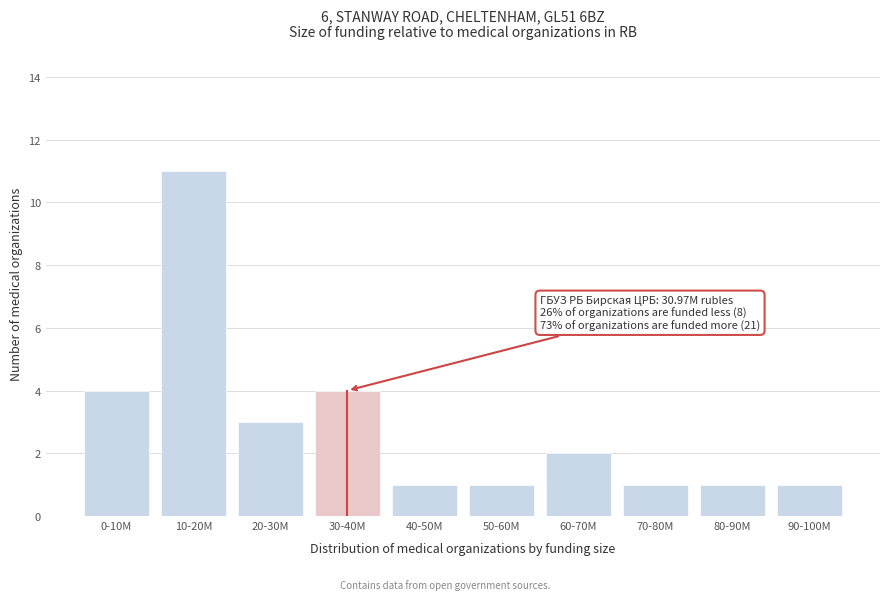

Reading left to right, list all the values displayed in this chart.

0-10M=4	10-20M=11	20-30M=3	30-40M=4	40-50M=1	50-60M=1	60-70M=2	70-80M=1	80-90M=1	90-100M=1